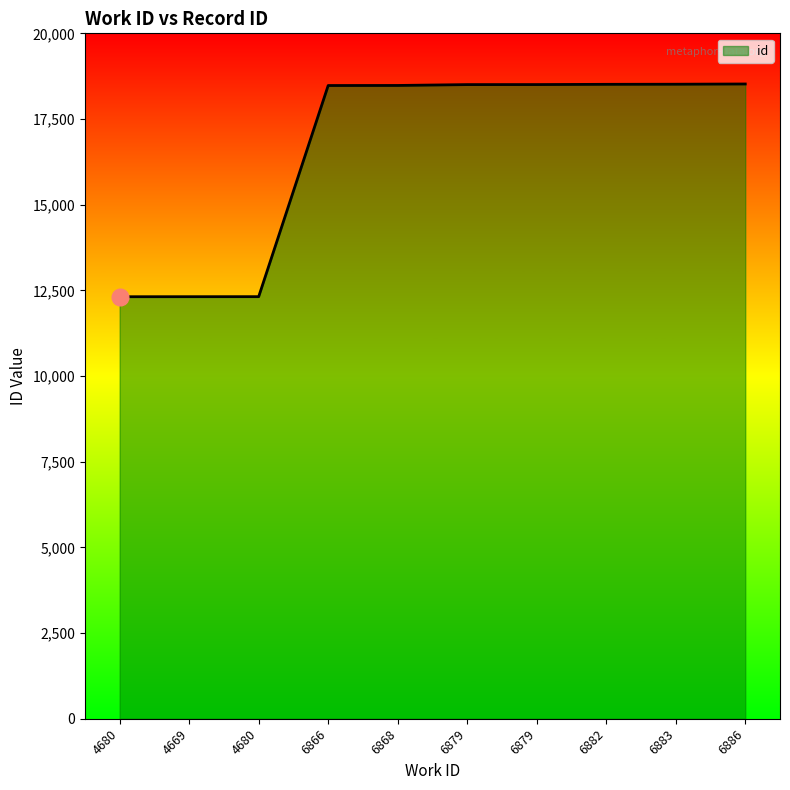

How many lines are shown in the chart?

1